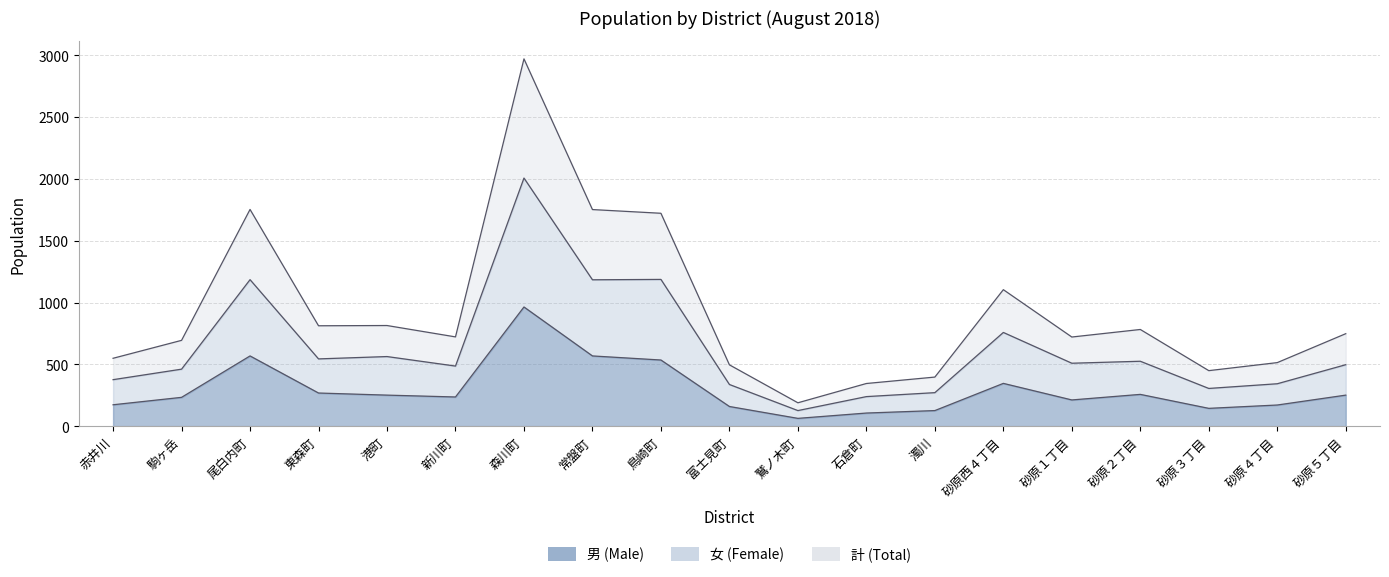

True or false: 男 (Male) and 計 (Total) intersect in this chart.

False